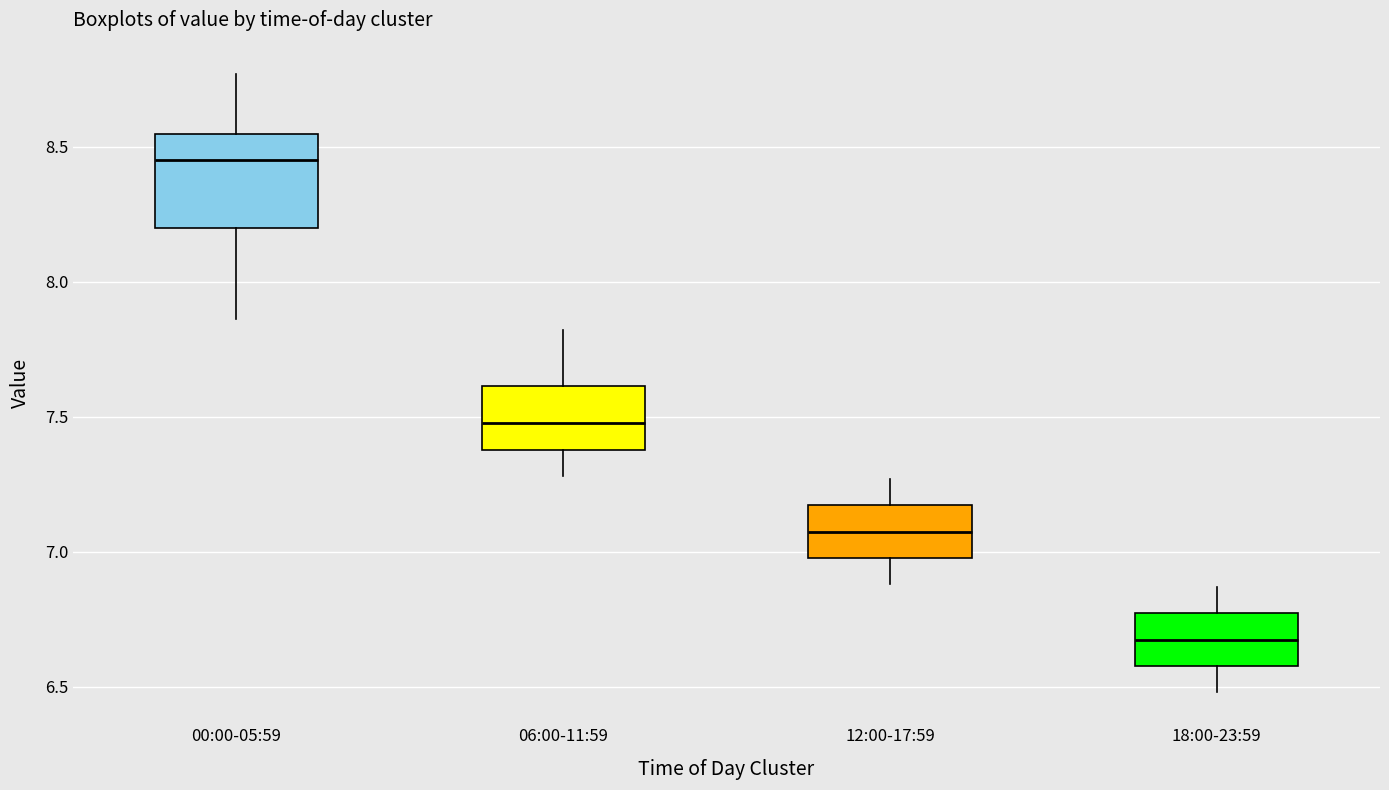

Where does the lower whisker of the box for 12:00-17:59 end on the y-axis? The values are not printed on the chart, so give them approximately, as read against the axis.

6.90